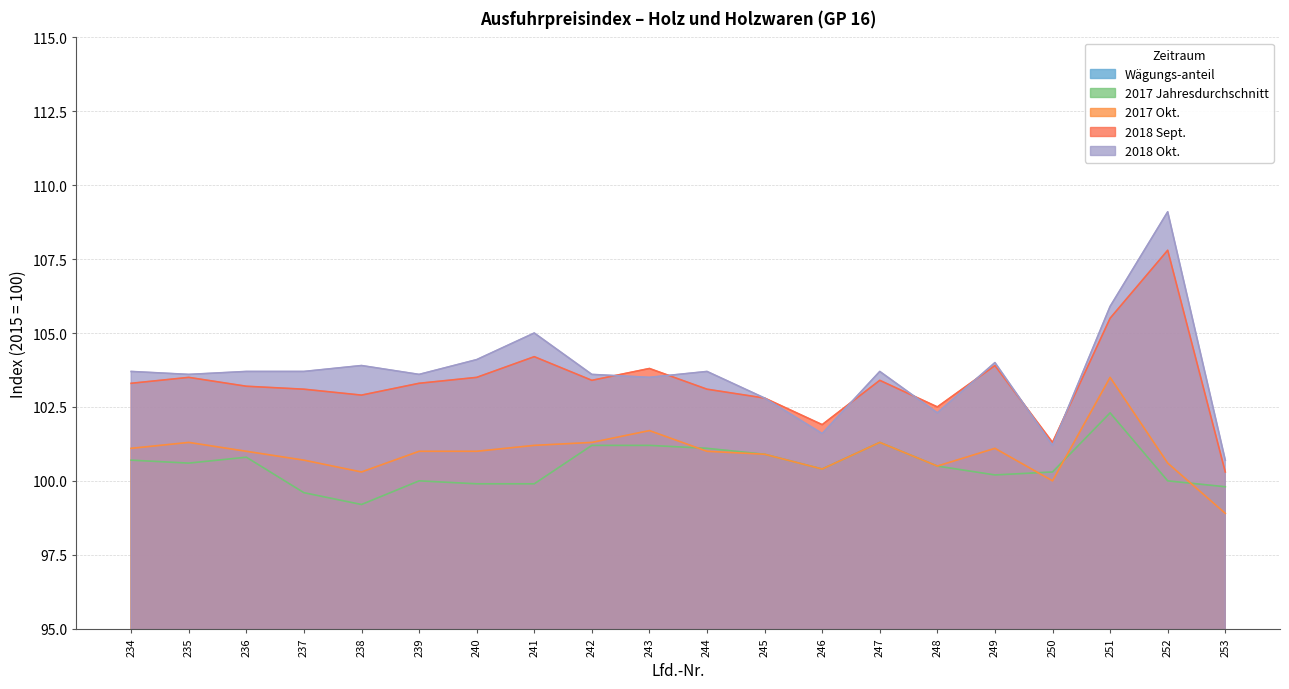

What is the spread (max minus min) of values at 238?

102.9